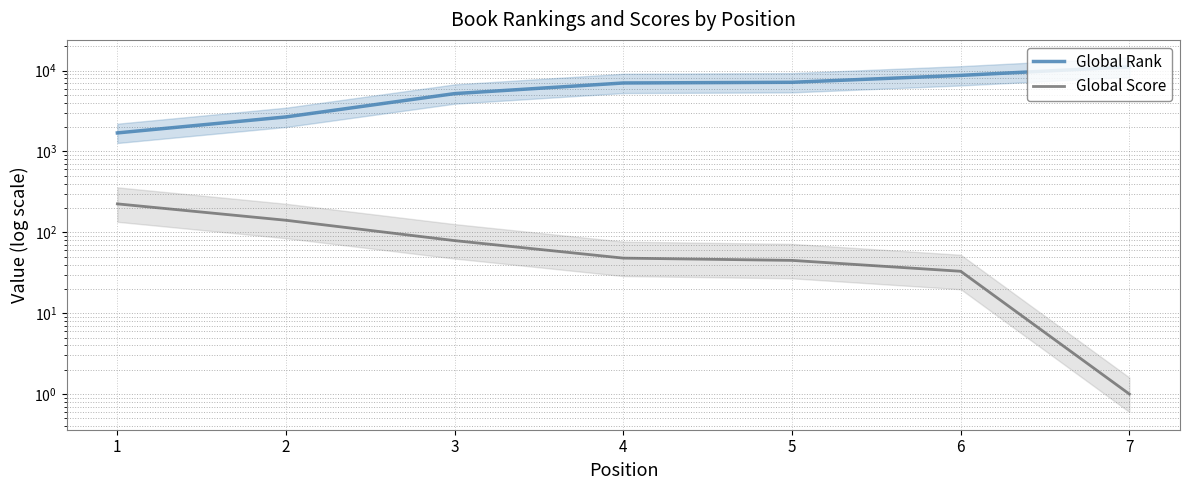

What is the greatest value displayed?

11145